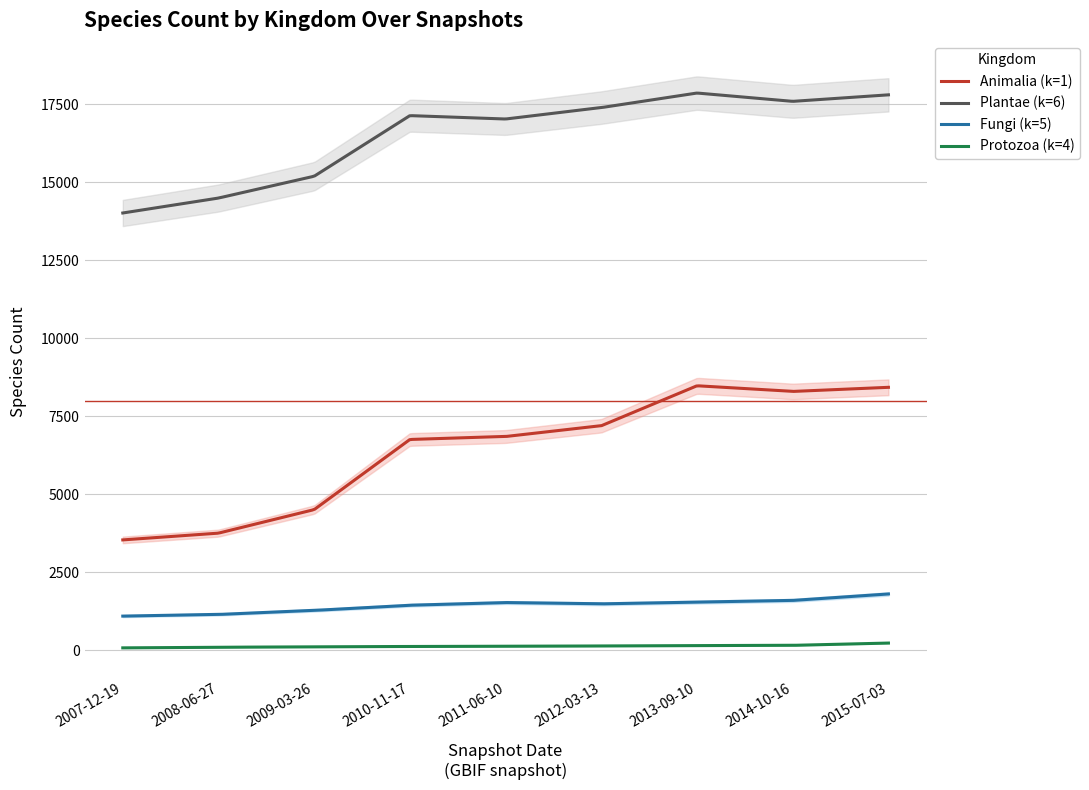

What are all the series names shown in the legend?

Animalia (k=1), Plantae (k=6), Fungi (k=5), Protozoa (k=4)